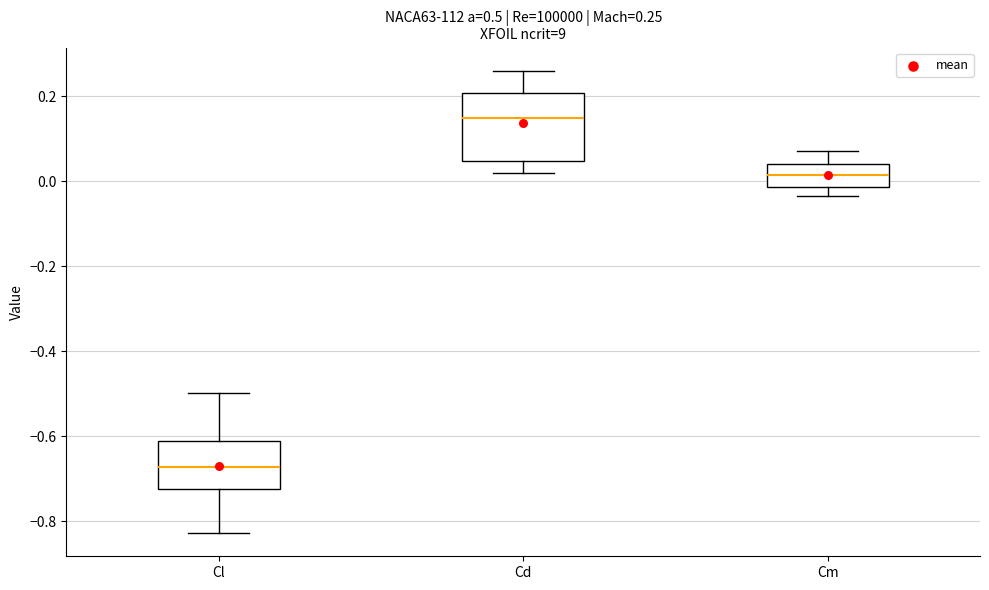

Which box's median line is the lowest?

Cl